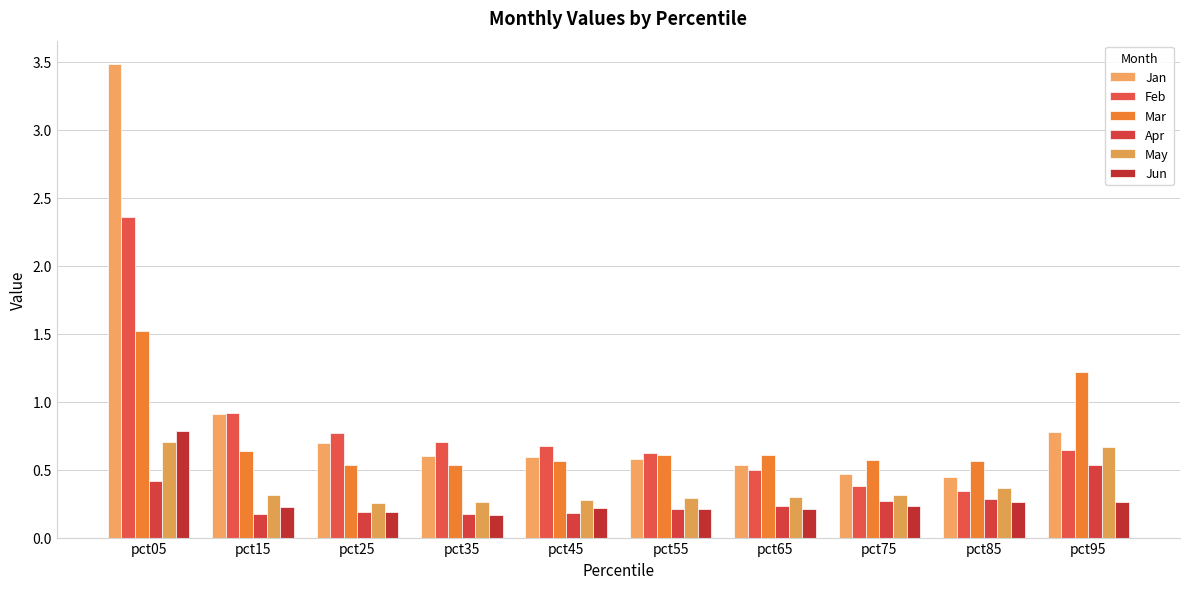

How many groups of bars are there?

10